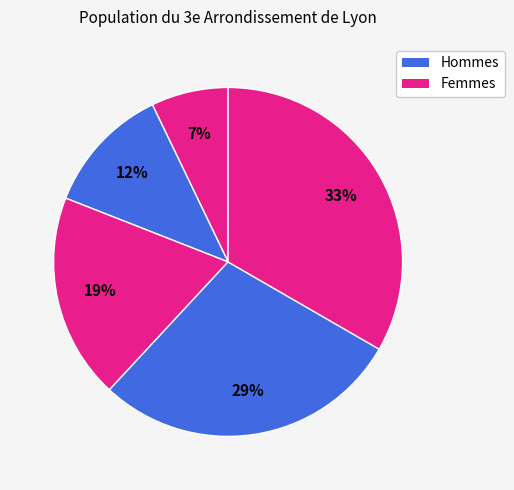

Count the number of slices in the pie.

5